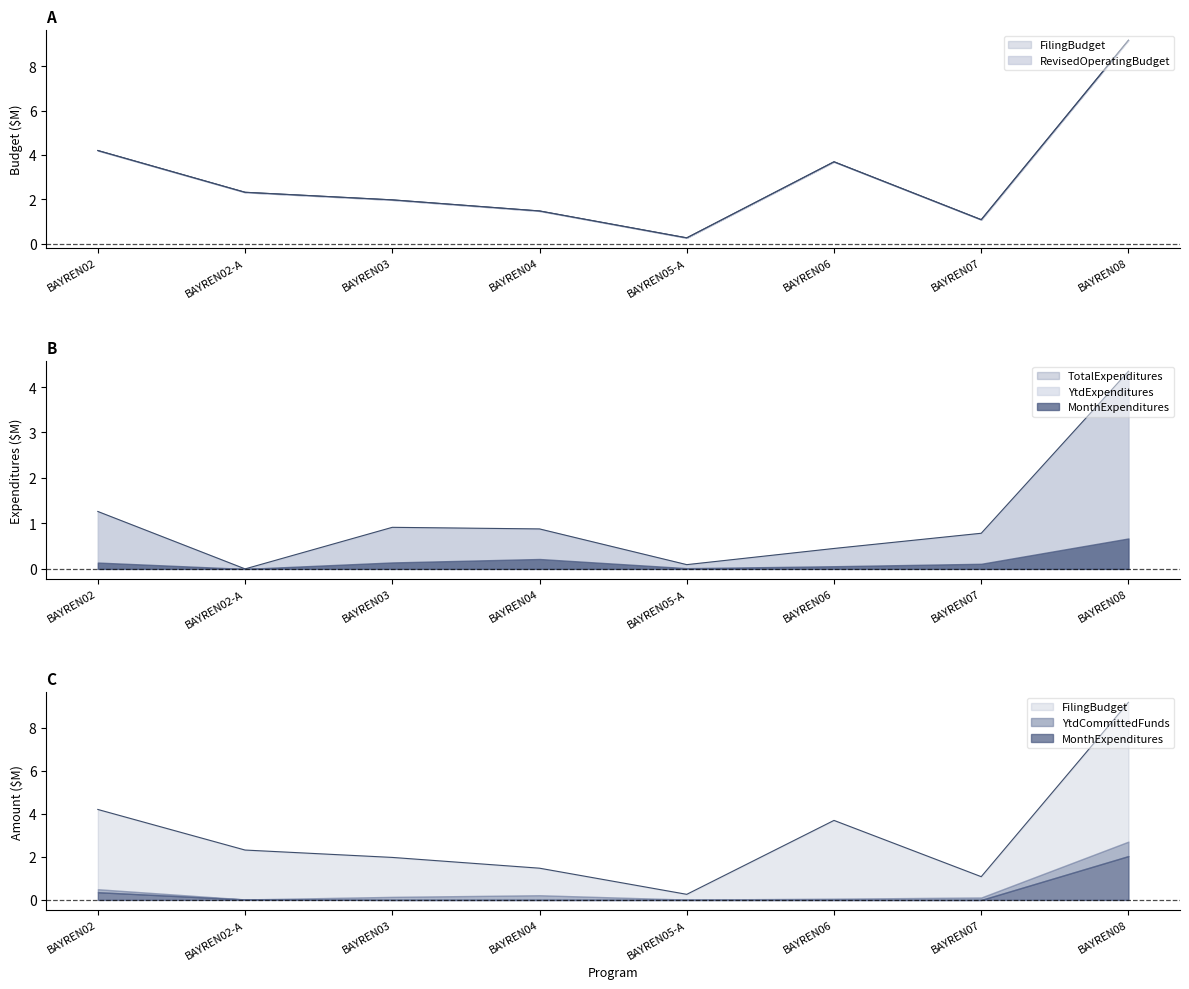

True or false: MonthExpenditures and RevisedOperatingBudget intersect in this chart.

False